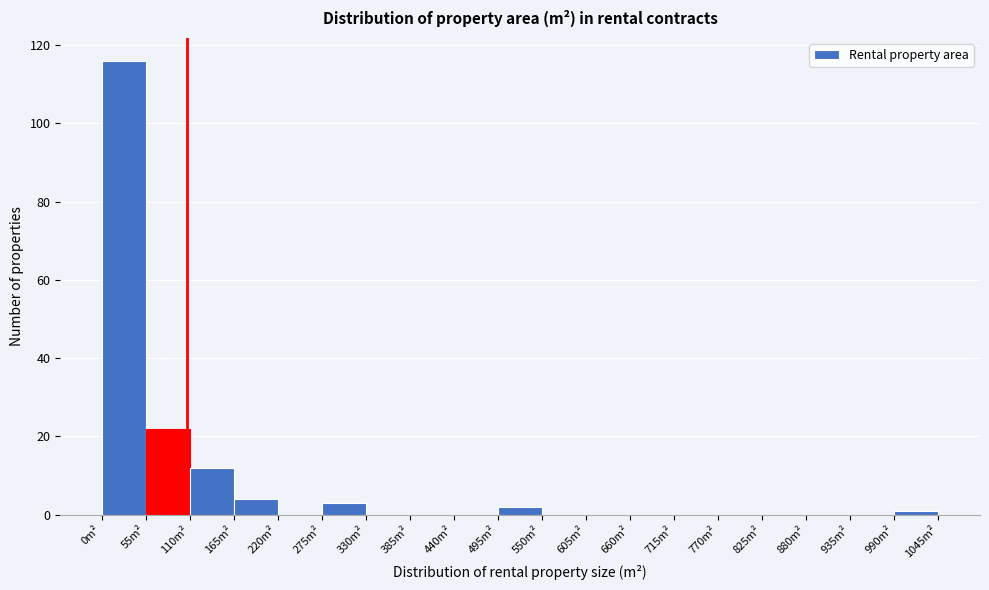

Reading left to right, list every bar in this chart as the range it spans on the x-axis followed by its height. Neither the bar edges nor the heights are printed on the chart, so give them approximately, as read against the axes.

0 to 55: 116
55 to 110: 22
110 to 165: 12
165 to 220: 4
220 to 275: 0
275 to 330: 4
330 to 385: 0
385 to 440: 0
440 to 495: 0
495 to 550: 2
550 to 605: 0
605 to 660: 0
660 to 715: 0
715 to 770: 0
770 to 825: 0
825 to 880: 0
880 to 935: 0
935 to 990: 0
990 to 1045: under 2